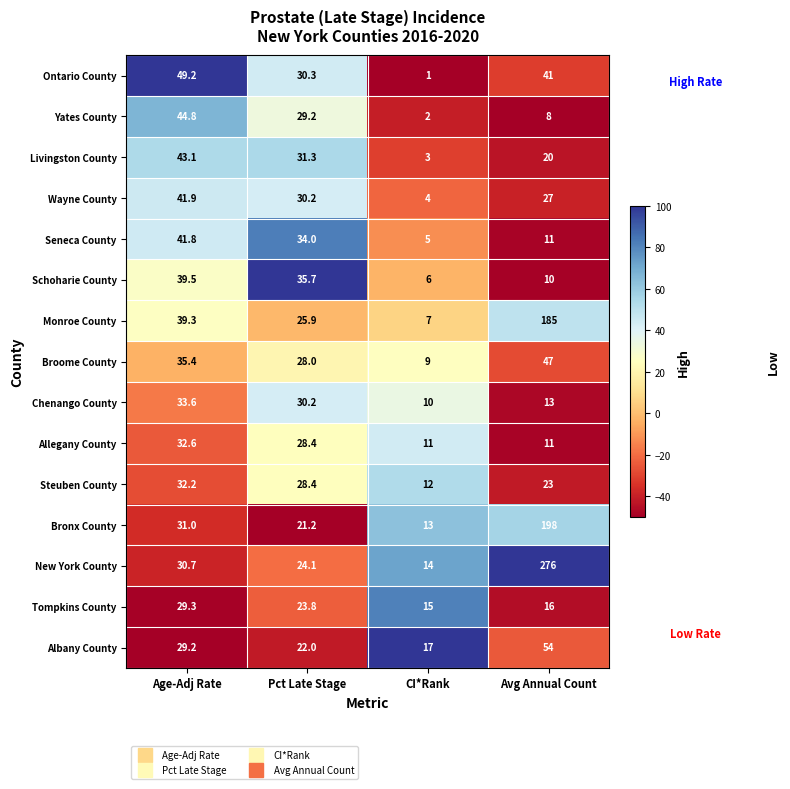

At which category is the sum across all series the highest?

Avg Annual Count